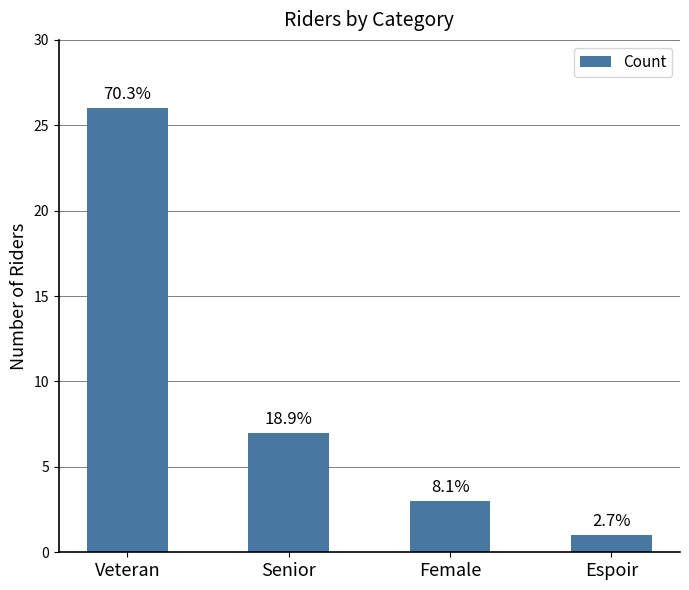

The chart shows a value of 26 at Veteran. True or false?

True